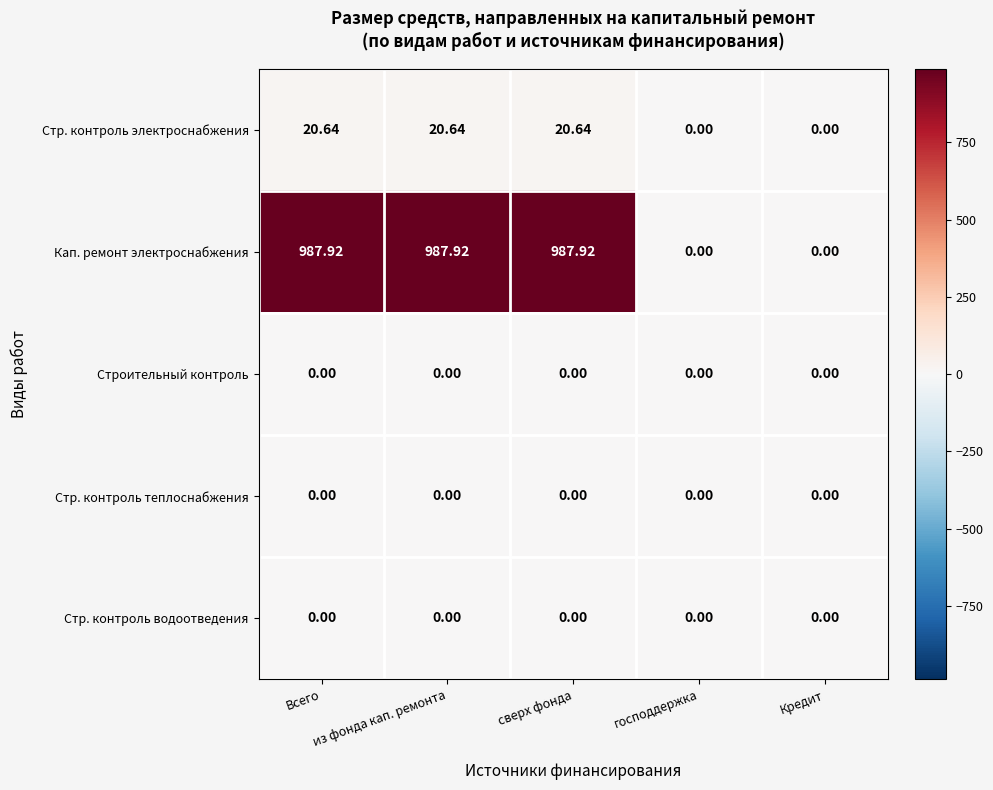

Which series has the largest range (max minus min)?

Кап. ремонт электроснабжения